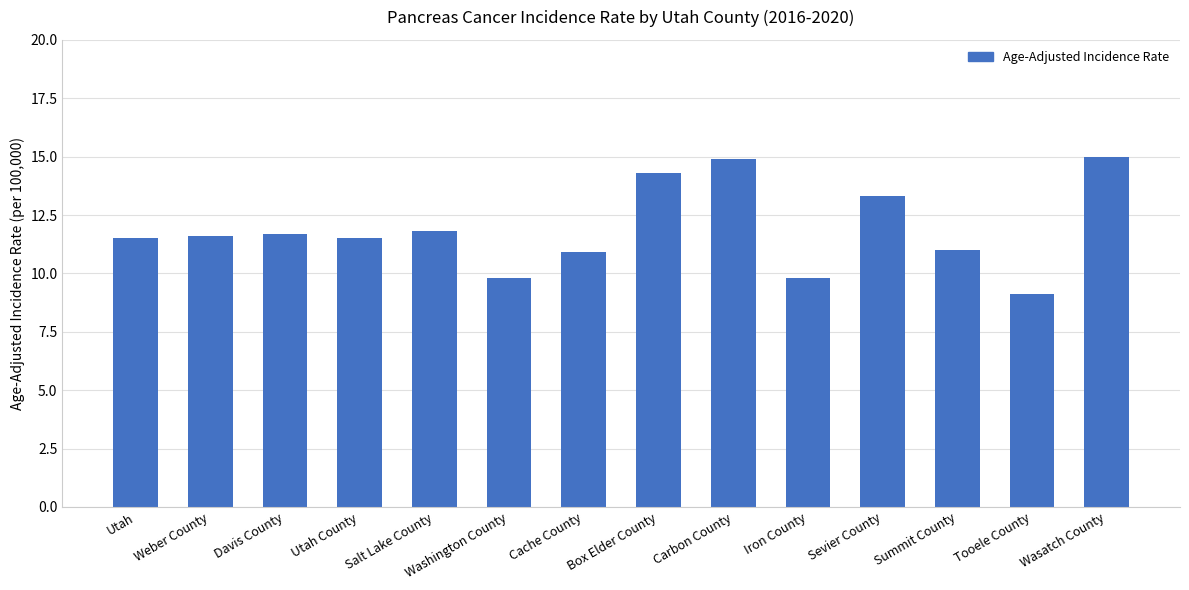

The value at Davis County is 5.0. True or false?

False